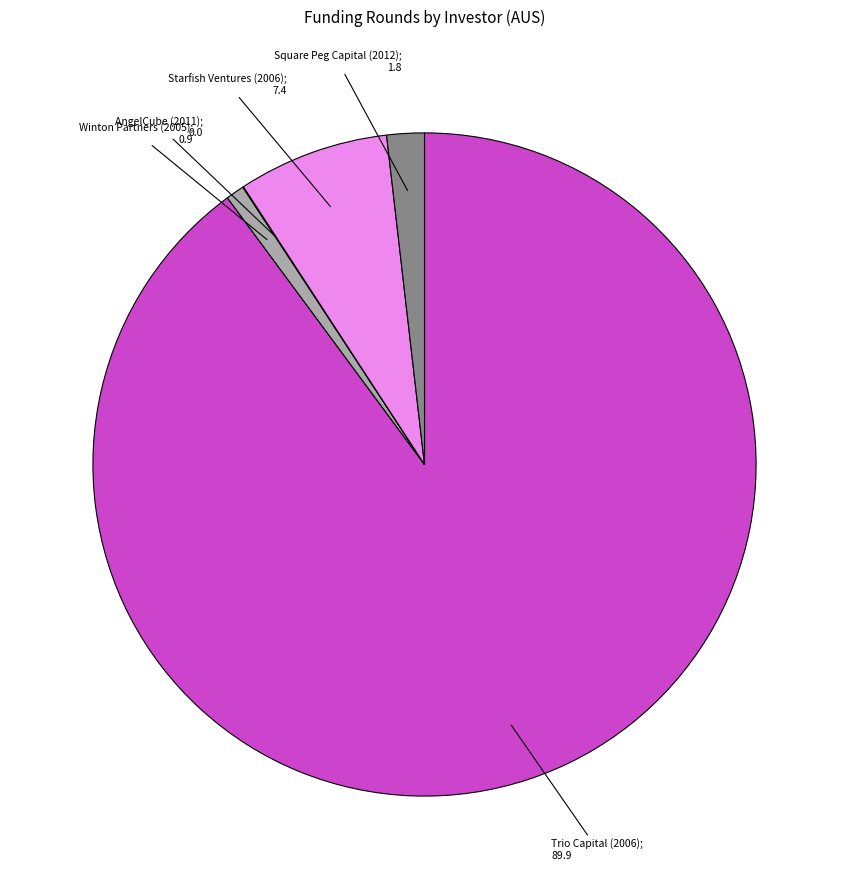

Is there a majority slice in this chart?

Yes